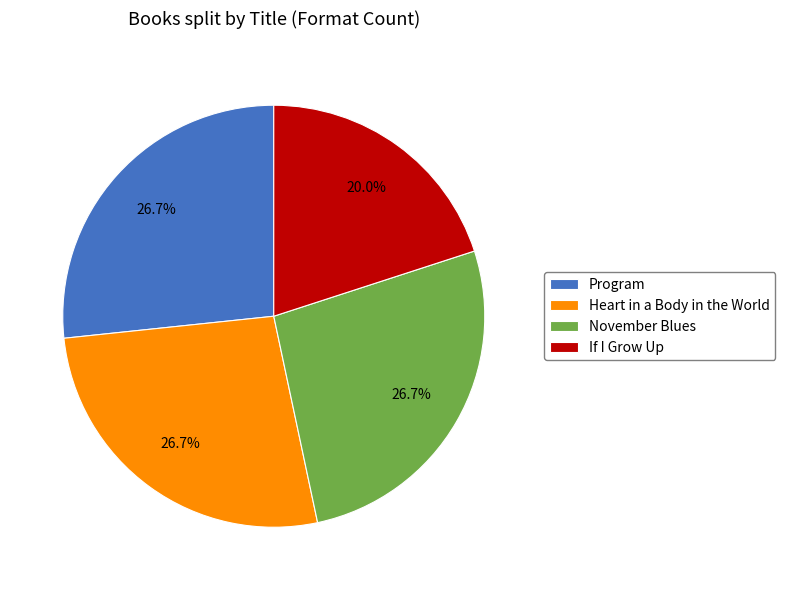

What percentage is the Program slice, to the nearest percent?

27%